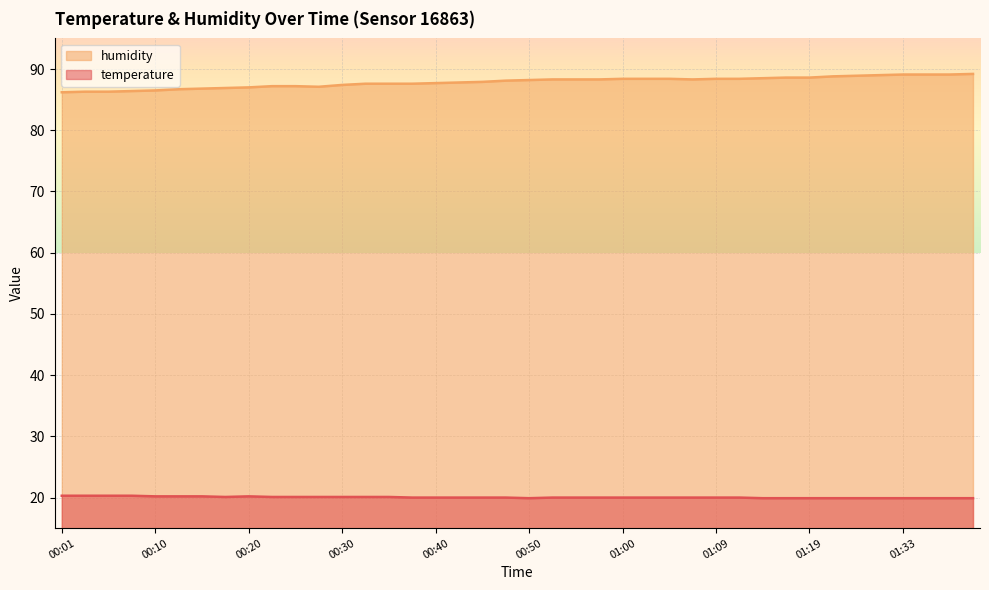

True or false: humidity and temperature intersect in this chart.

False